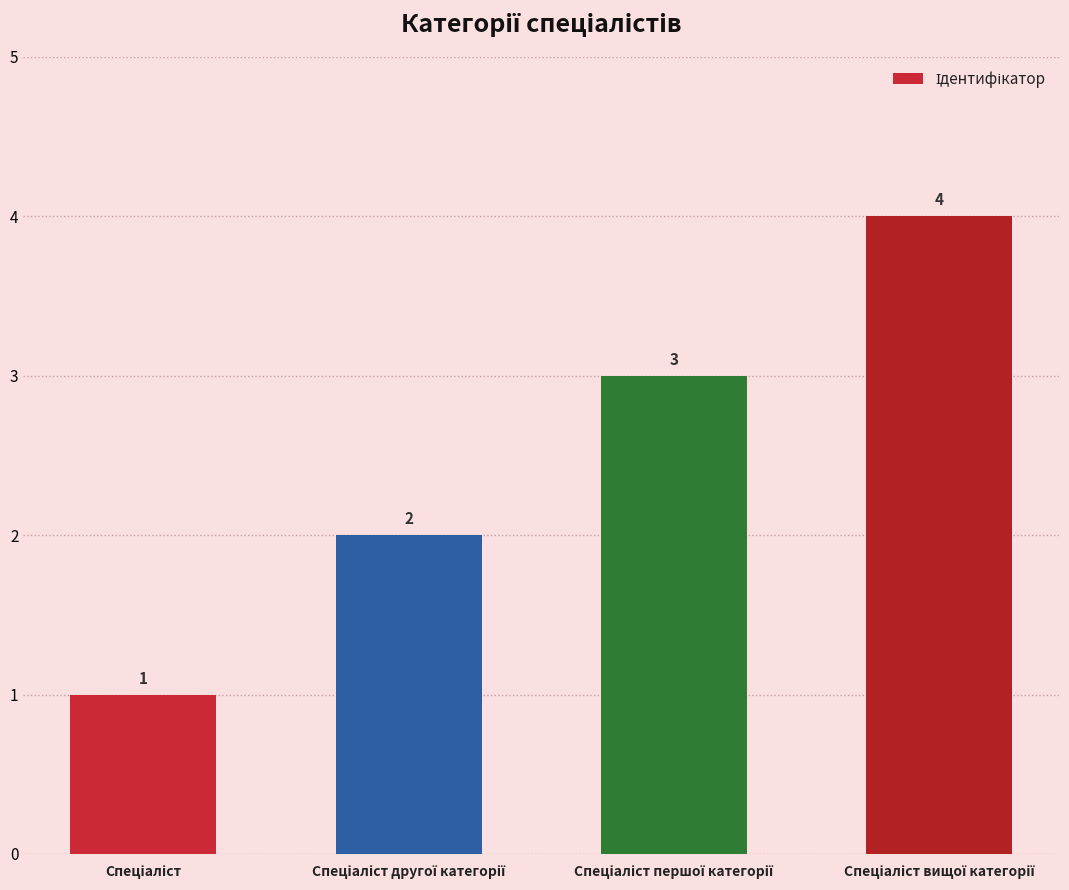

What is the difference between the maximum and minimum values?

3